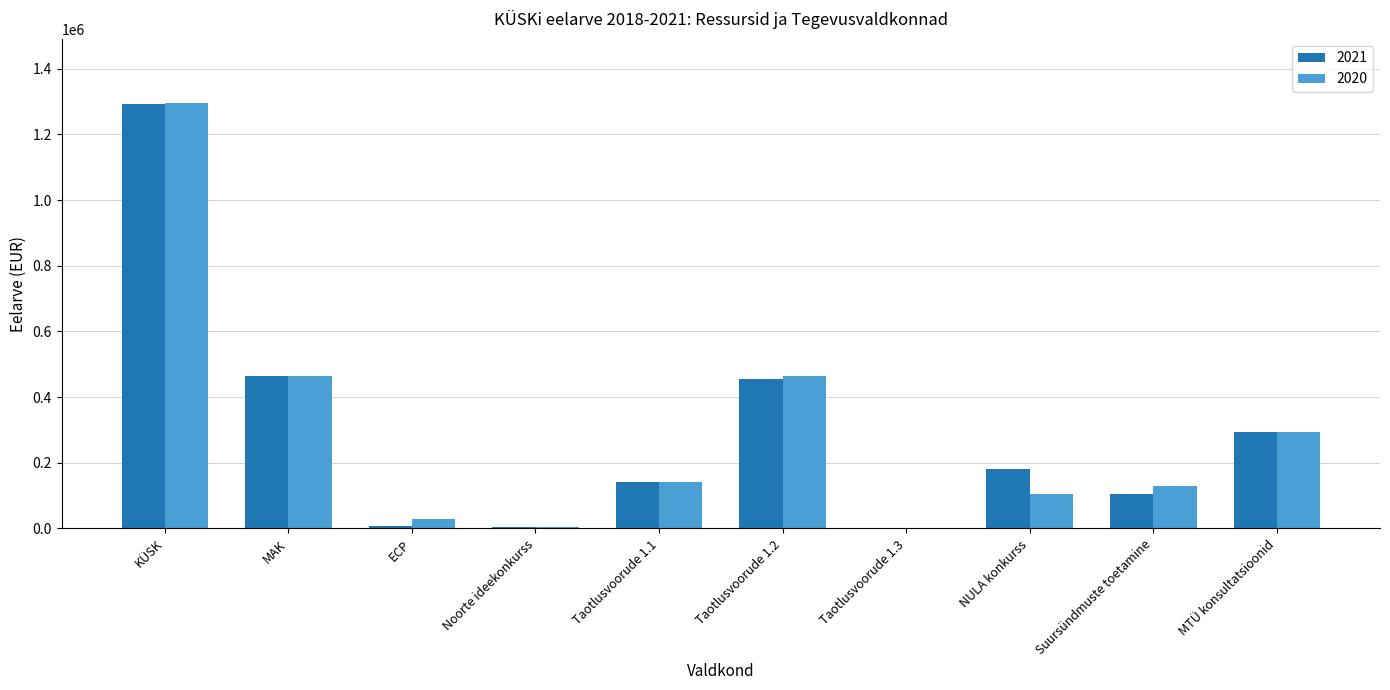

Is it true that 2021 equals 104442.5 at Suursündmuste toetamine?

True